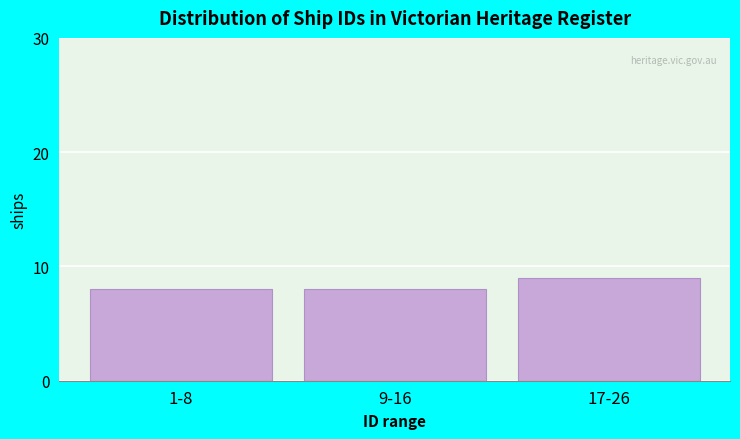

Reading left to right, transcribe all the data shown in this chart.

8	8	9